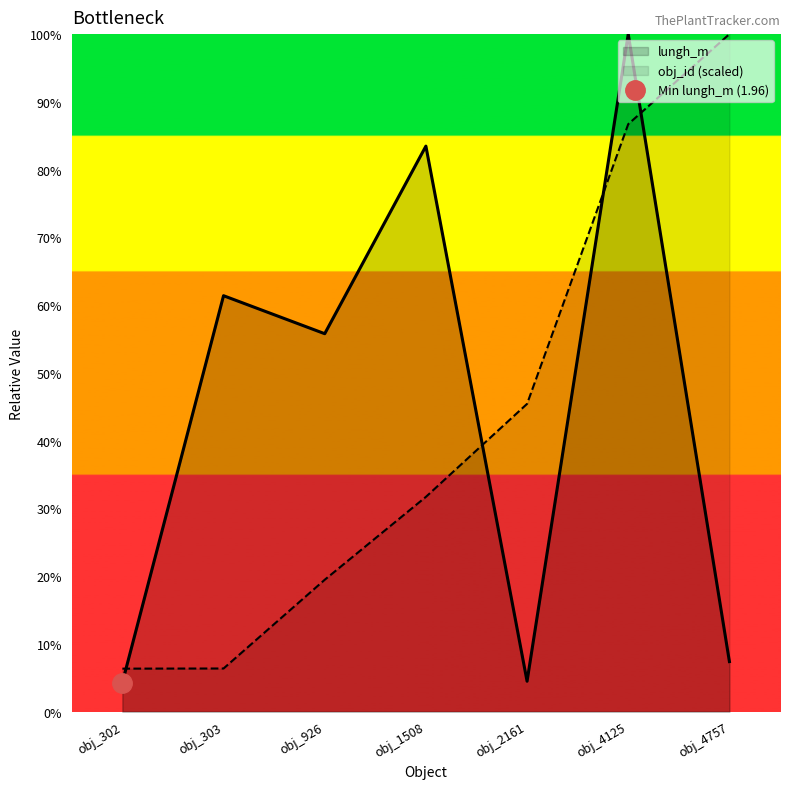

What is the value of the obj_id point at the 5th from the left?

45.4